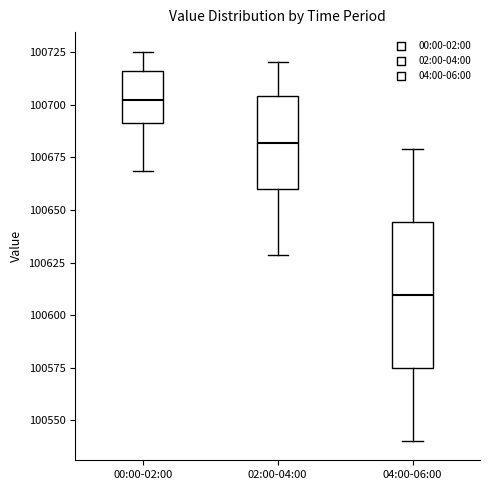

Where does the lower whisker of the box for 04:00-06:00 end on the y-axis? The values are not printed on the chart, so give them approximately, as read against the axis.

100540